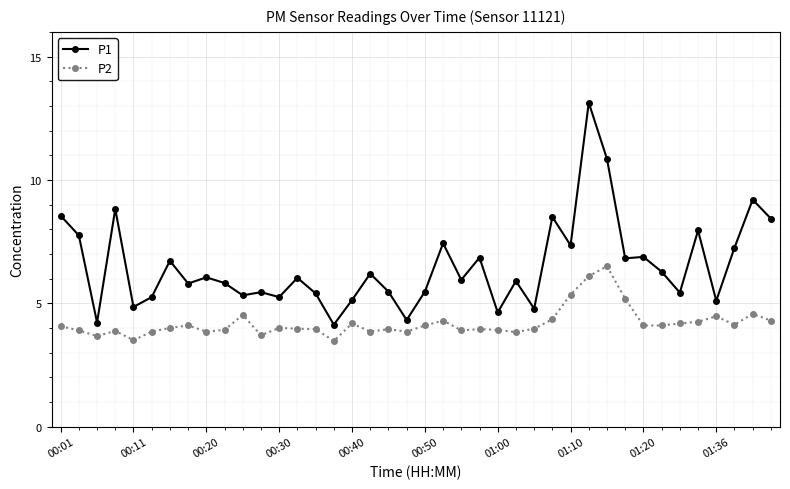

What is the difference between the maximum and minimum values in the P2 series?

3.0